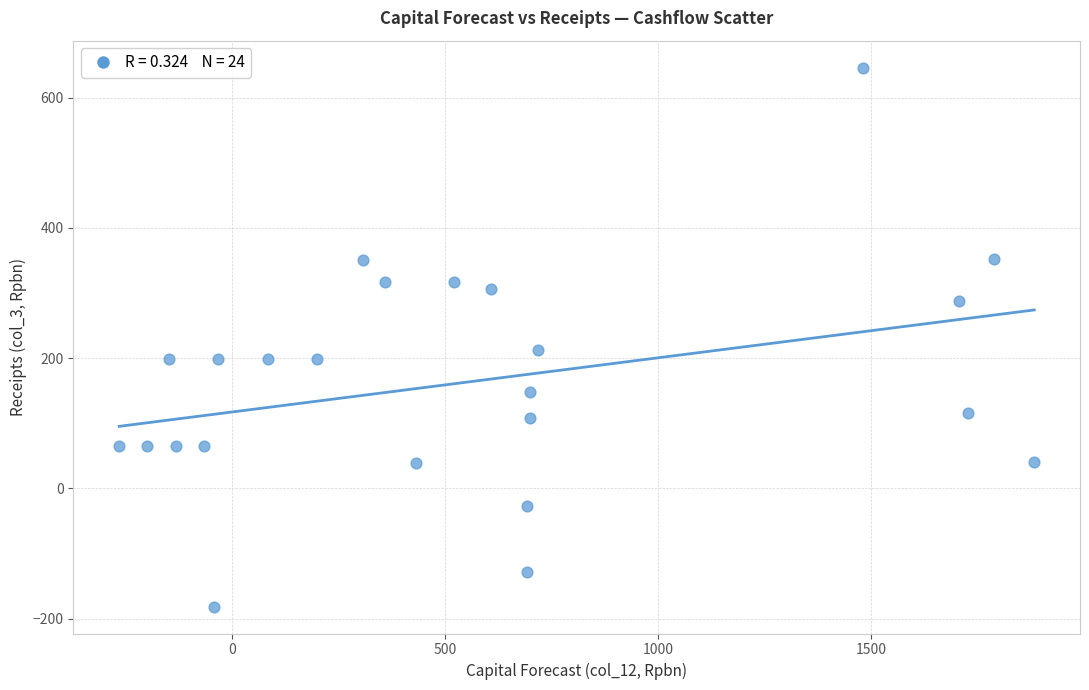

What is the range of X values (max minus min)?

2146.6